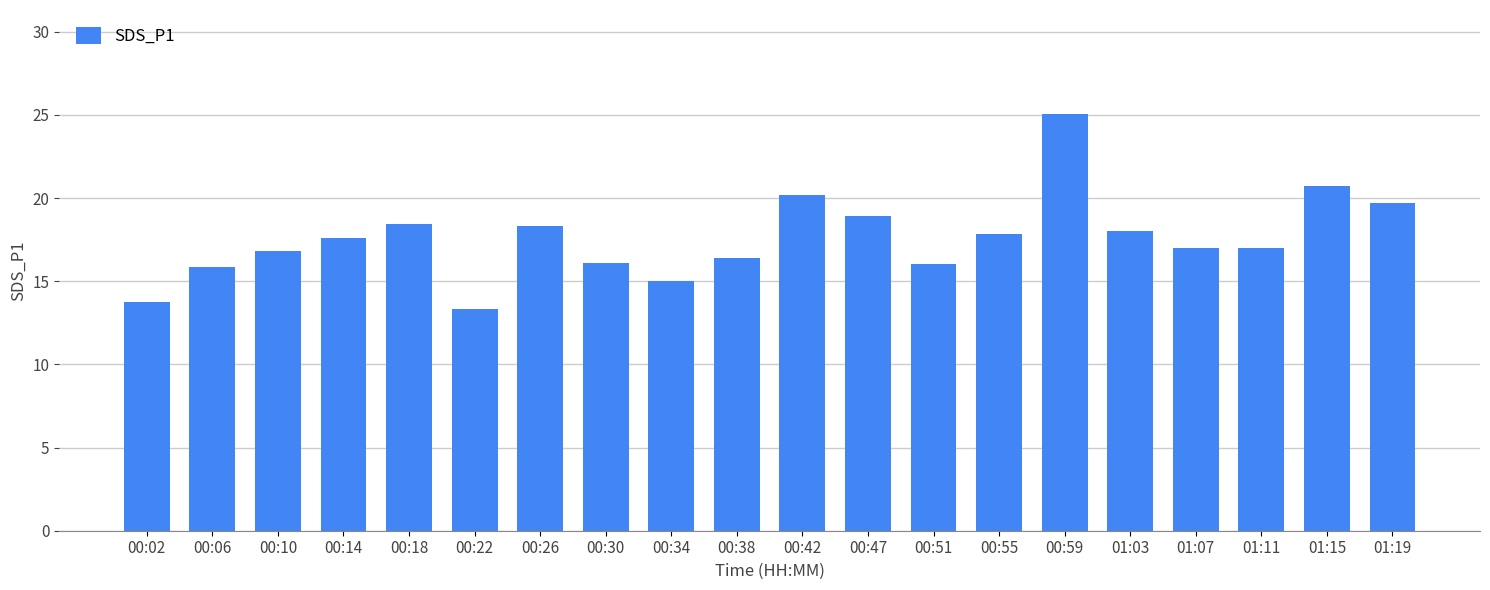

What is the label of the 9th bar from the right?

00:47